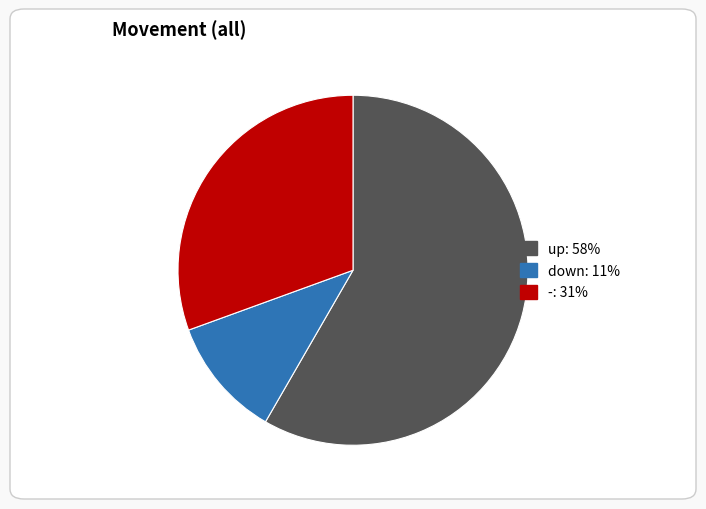

Rank the categories by value from highest to lowest.

up, -, down